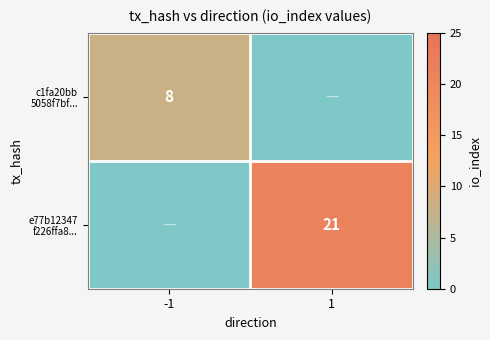

Count the number of categories in the chart.

2